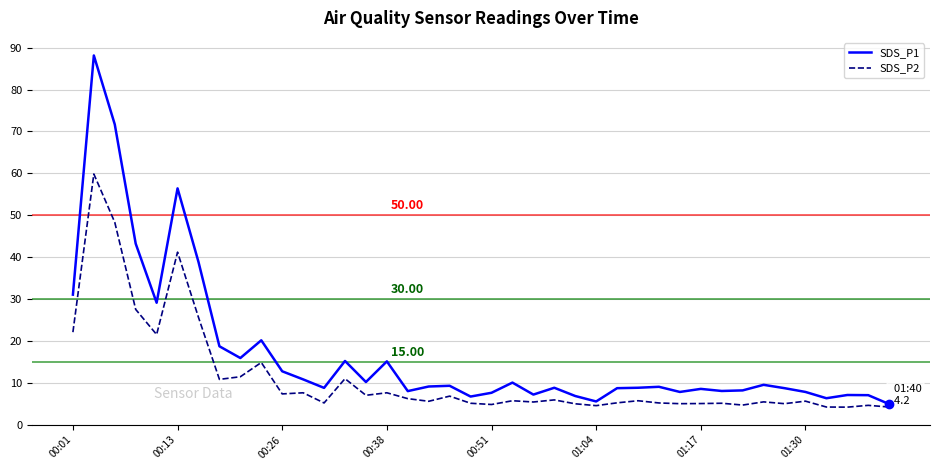

Which series has the largest total across all categories?

SDS_P1